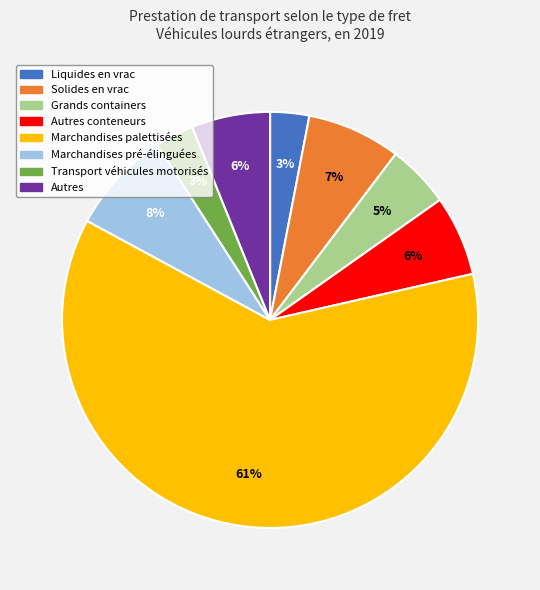

Count the number of slices in the pie.

8